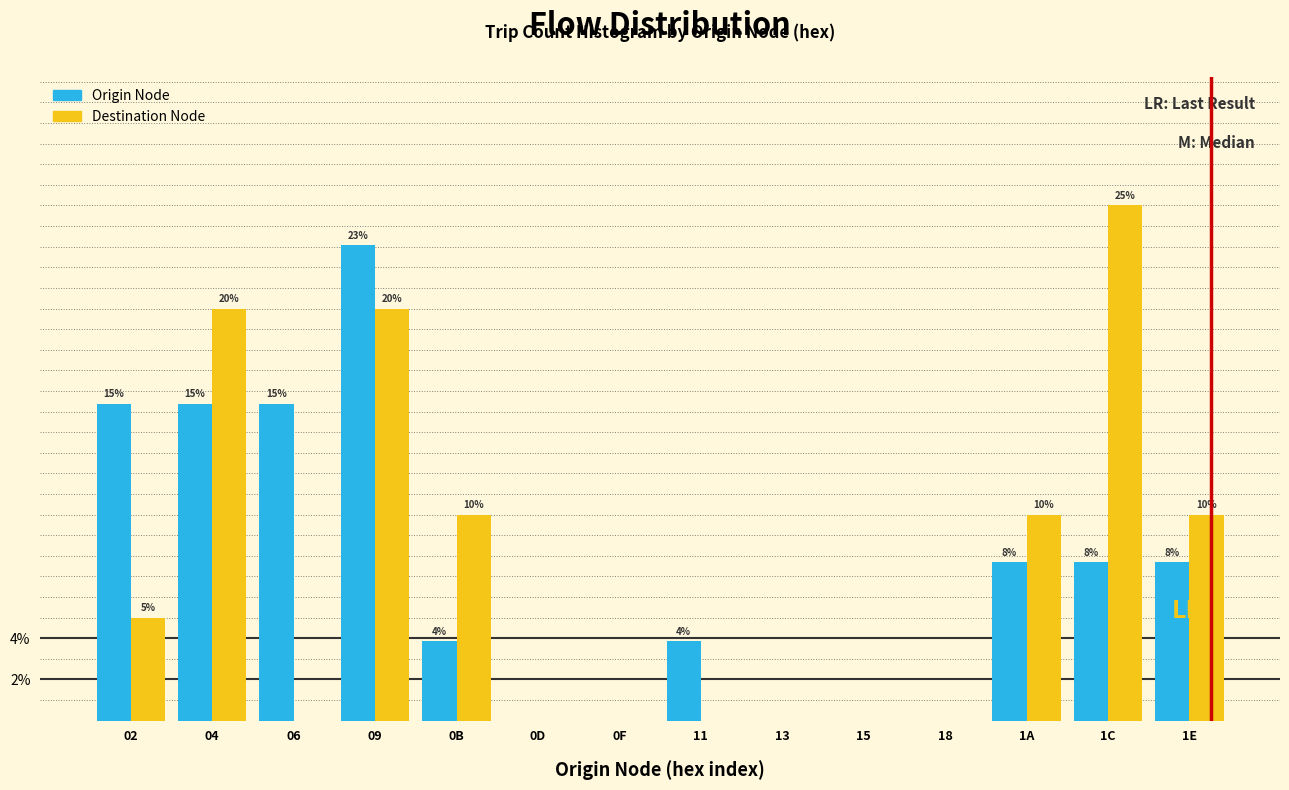

Are the bars grouped side by side (vs. stacked)?

Yes